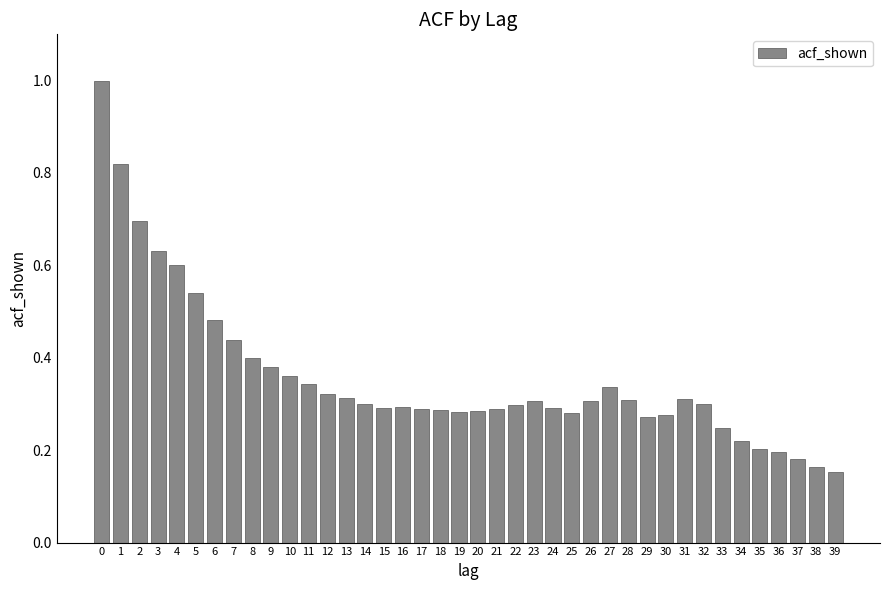

What is the sum of all values?

14.3